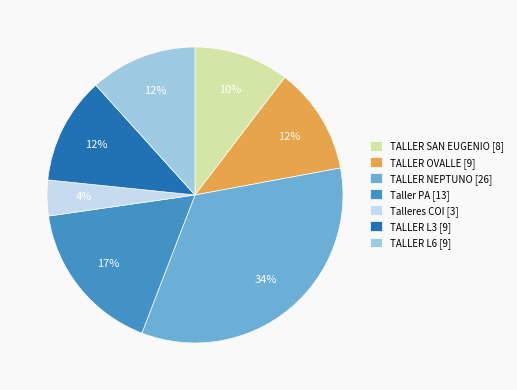

How many slices are in this pie chart?

7